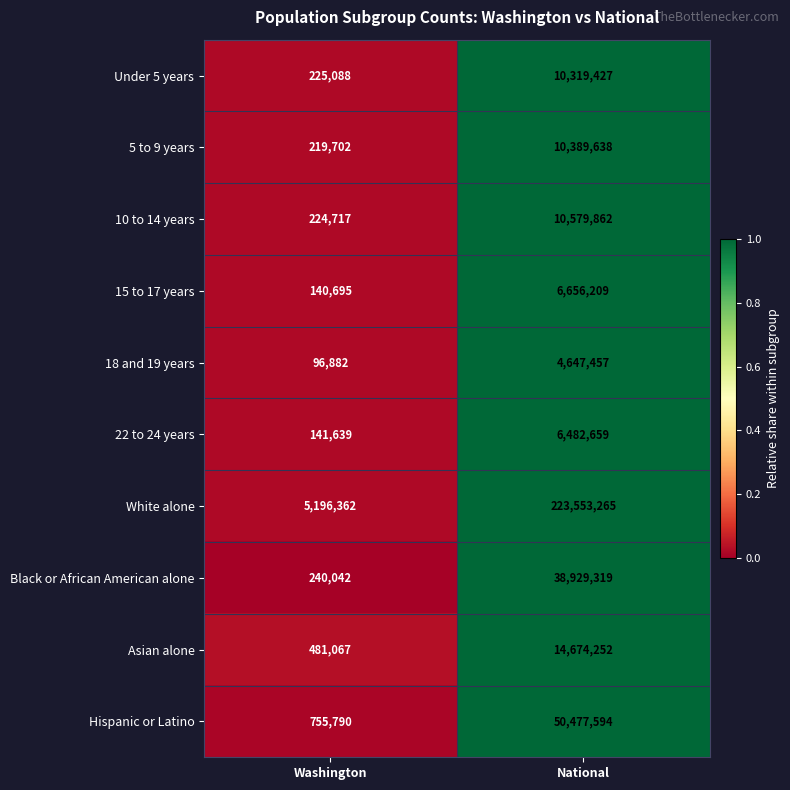

Reading left to right, list all the values displayed in this chart.

Under 5 years: 225088	10319427
5 to 9 years: 219702	10389638
10 to 14 years: 224717	10579862
15 to 17 years: 140695	6656209
18 and 19 years: 96882	4647457
22 to 24 years: 141639	6482659
White alone: 5196362	223553265
Black or African American alone: 240042	38929319
Asian alone: 481067	14674252
Hispanic or Latino: 755790	50477594